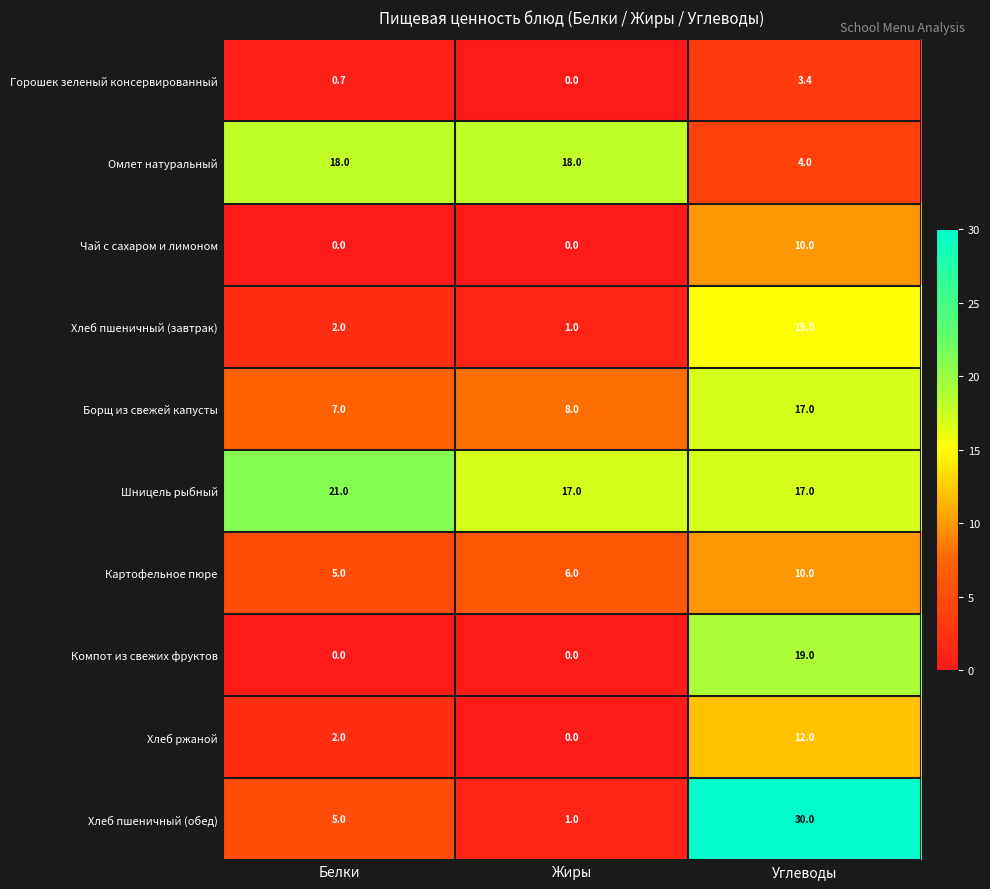

How many data points does each series have?

3